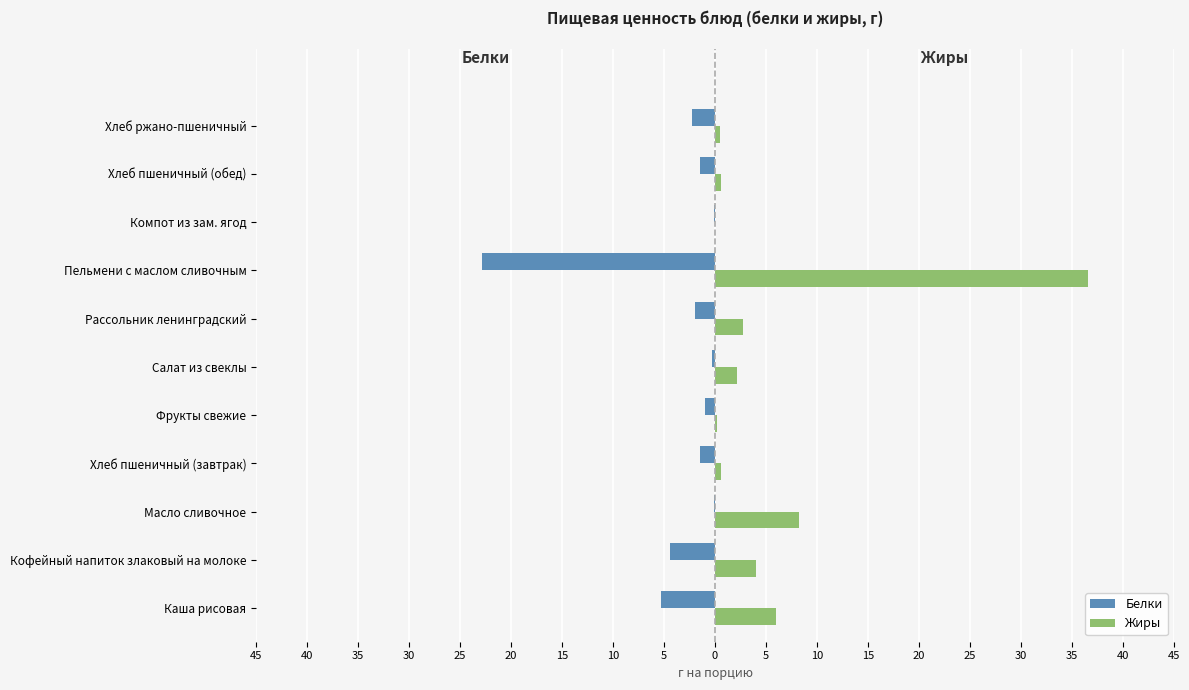

What are all the series names shown in the legend?

Белки, Жиры